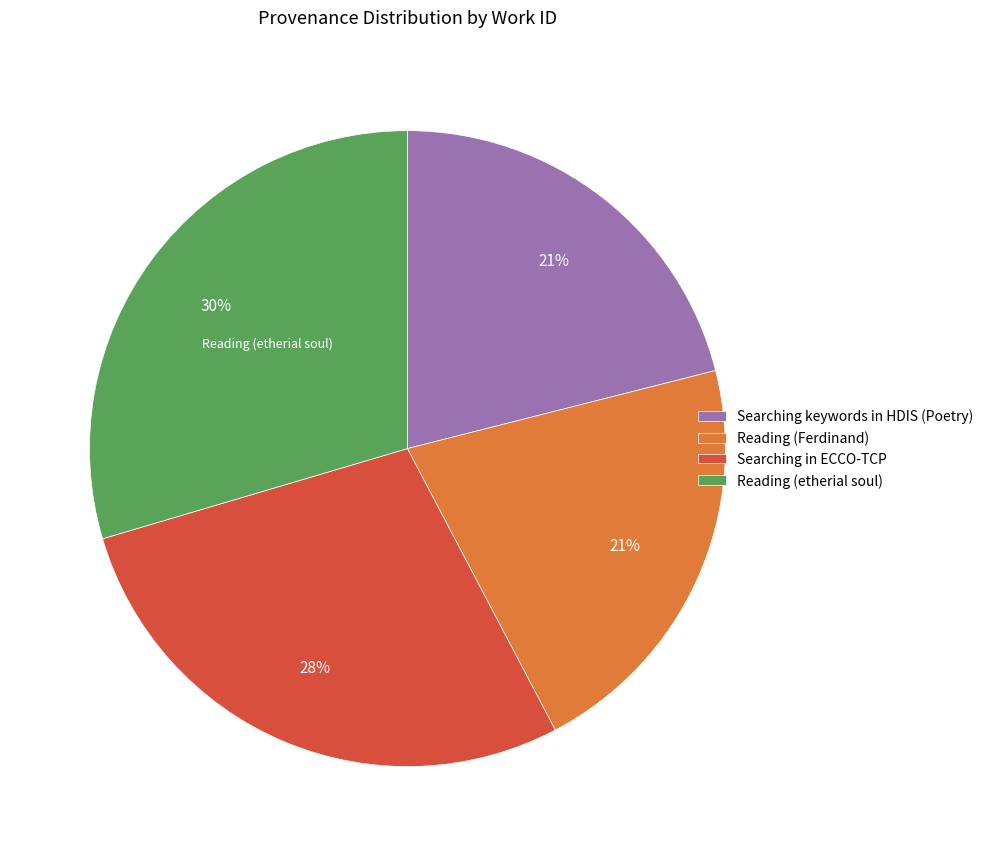

What is the largest slice in the pie chart?

Reading (etherial soul)